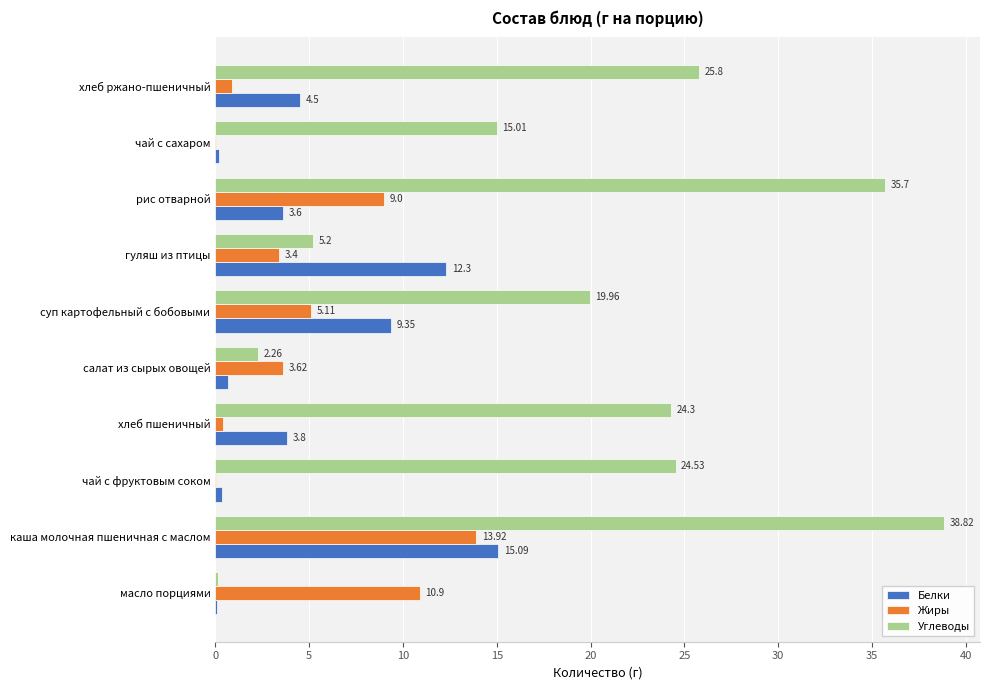

What is the maximum value shown in the chart?

38.8